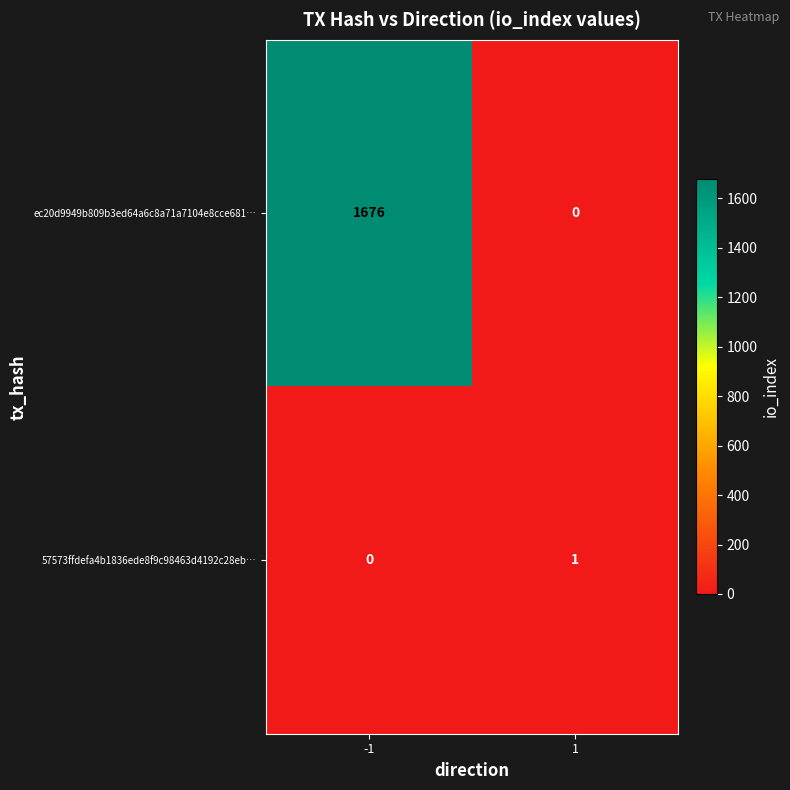

What is the difference between the maximum and minimum values in the ec20d9949b809b3ed64a6c8a71a7104e8cce681… series?

1676